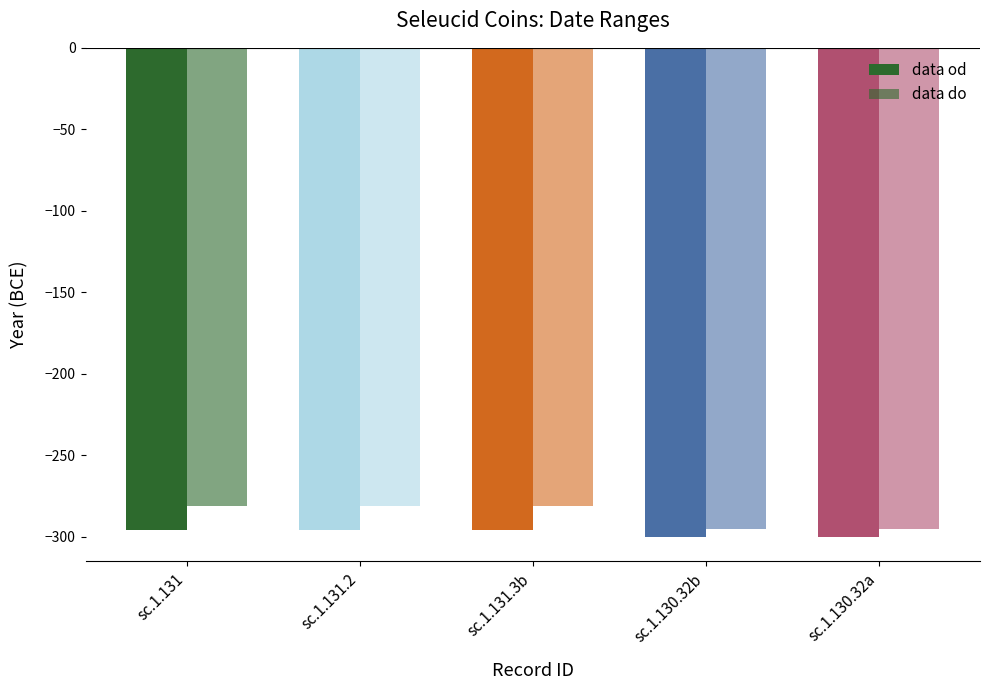

How many values in the data od series are below -296?

2